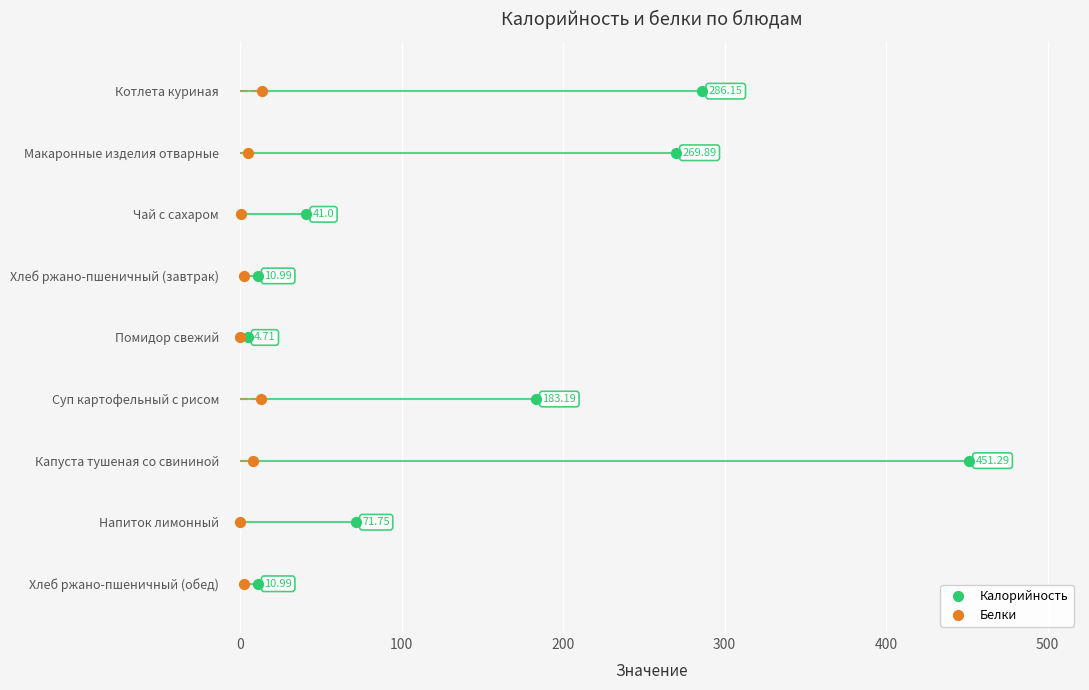

Which series has the widest spread of Y values?

Калорийность